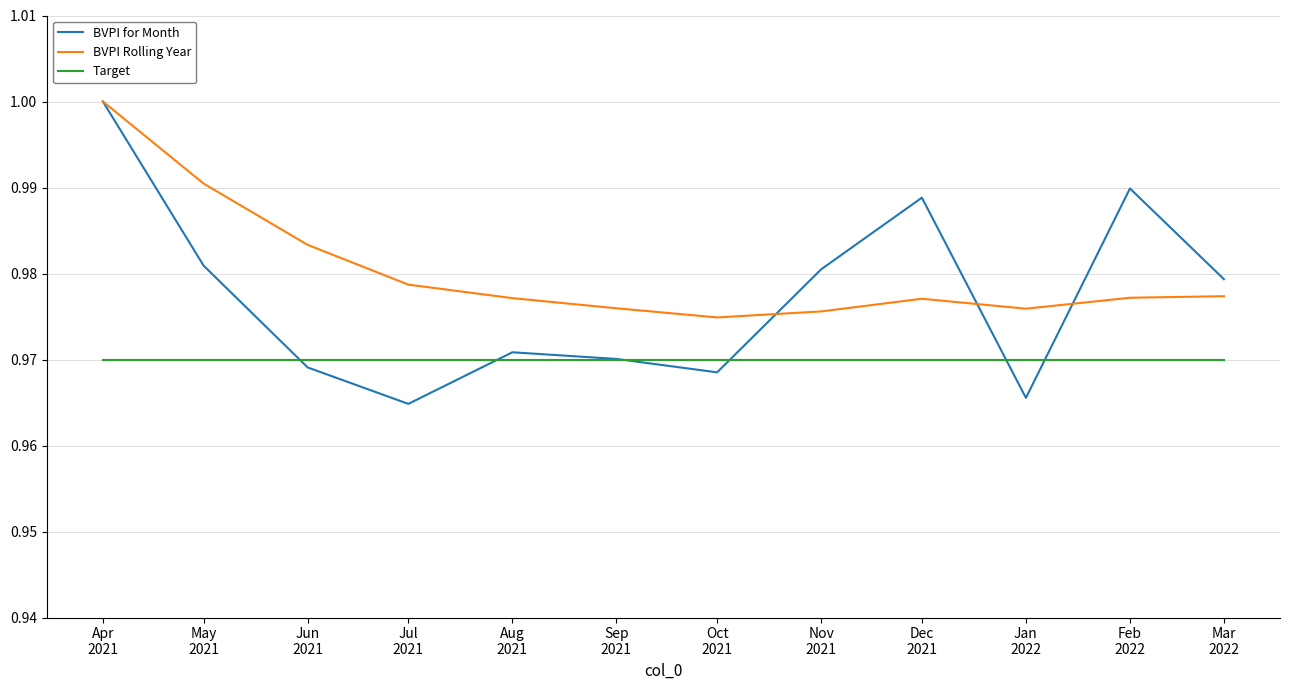

Which series has the largest total across all categories?

BVPI Rolling Year